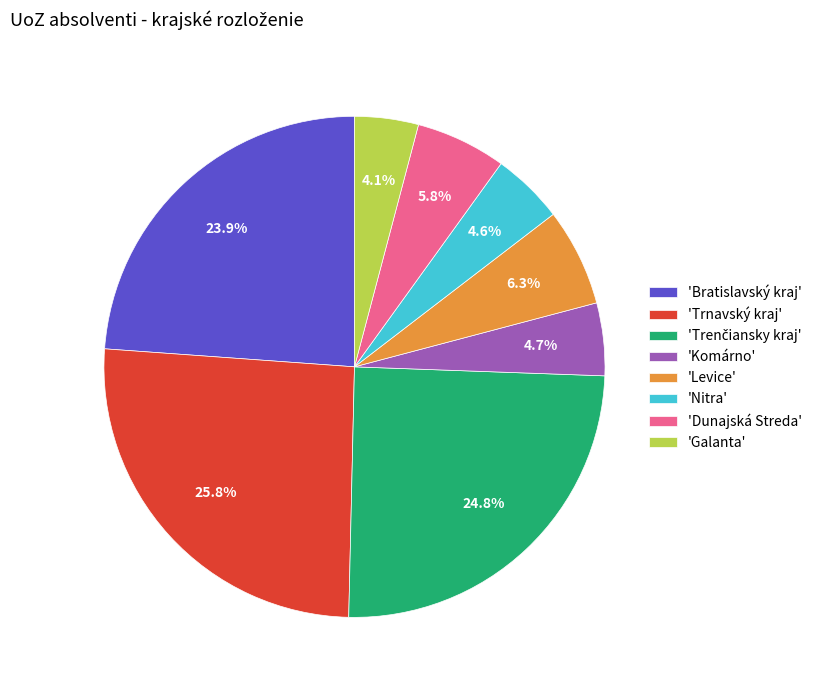

To the nearest percent, what is the average slice percentage?

12%